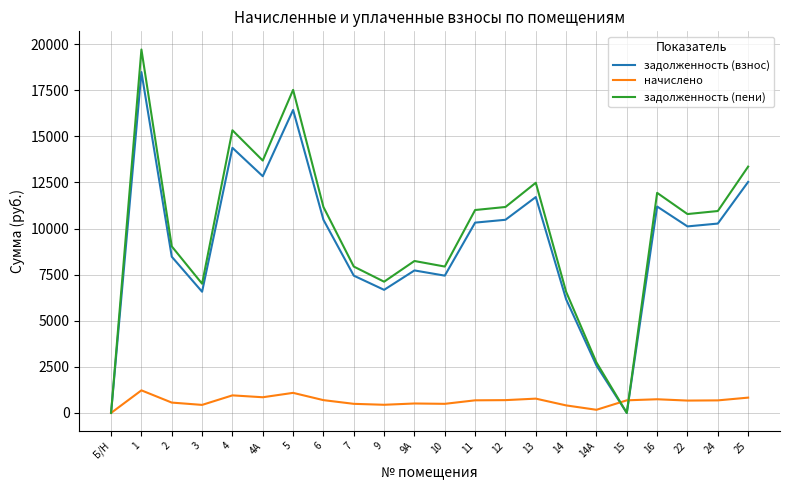

At which label does начислено first exceed 683?

1